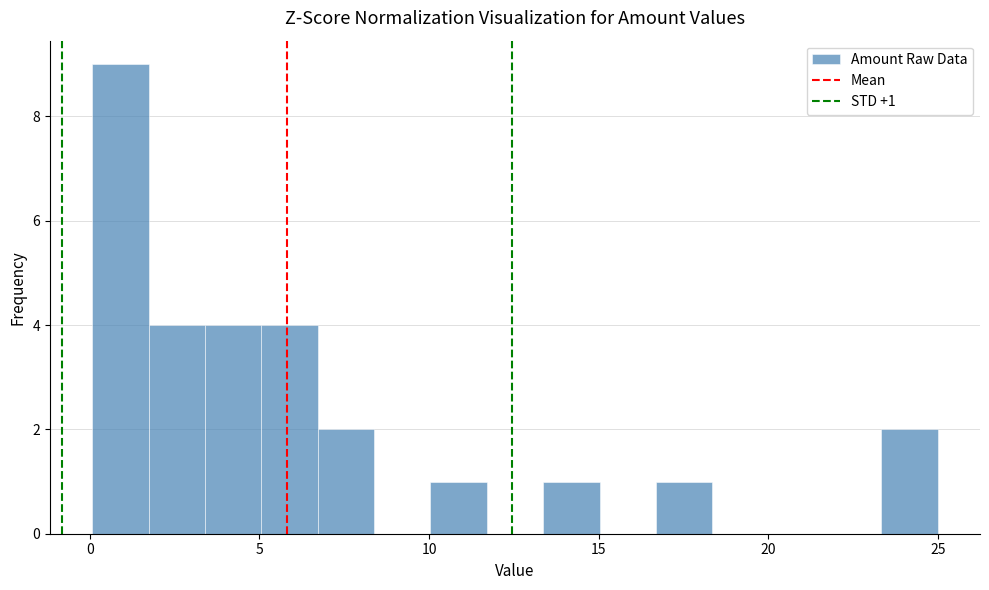

Around what value on the x-axis is the tallest bar? Give the approximate position of its centre, as read against the axis.

1.0